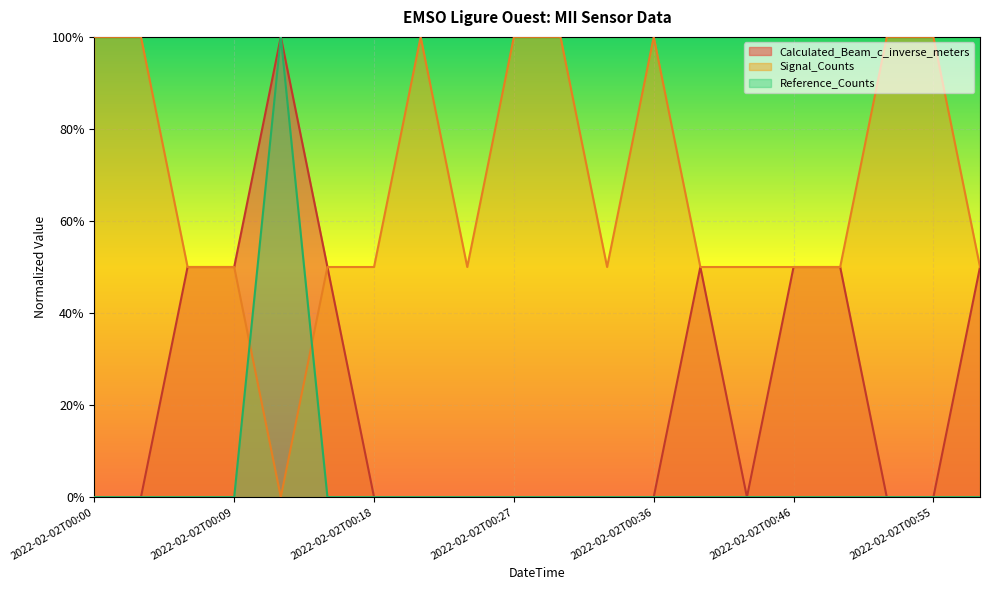

What is the maximum value shown in the chart?

1.0